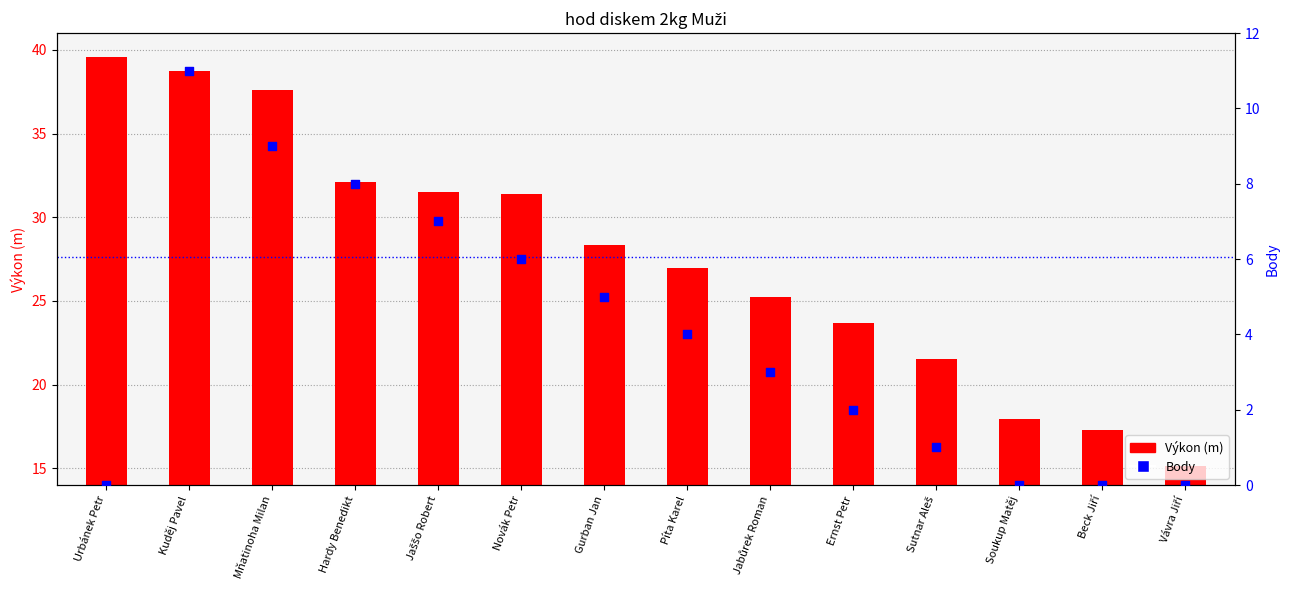

At which category is the sum across all series the highest?

Kuděj Pavel